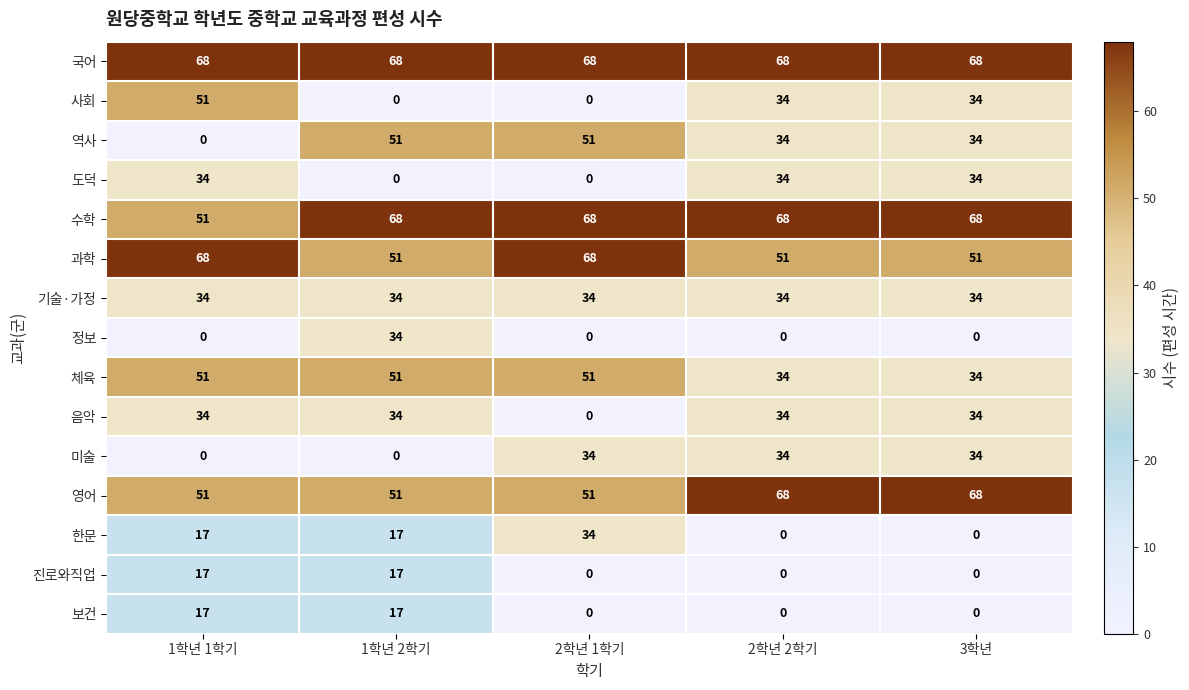

Is it true that 사회 equals 59 at 2학년 2학기?

False